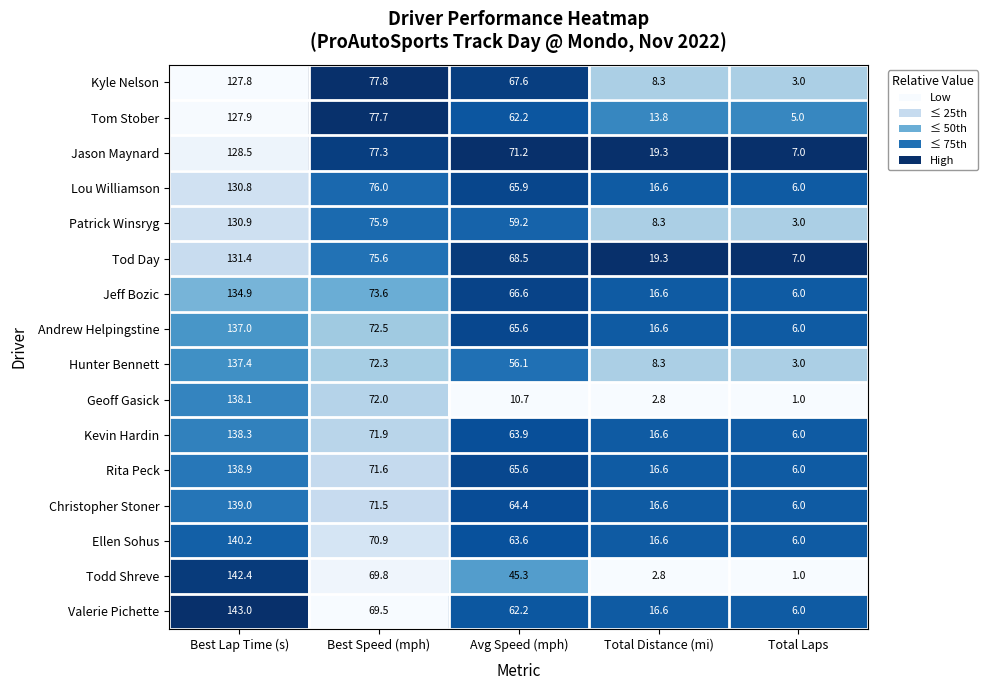

Is the value of Kyle Nelson at Avg Speed (mph) greater than the value of Todd Shreve at Total Laps?

Yes